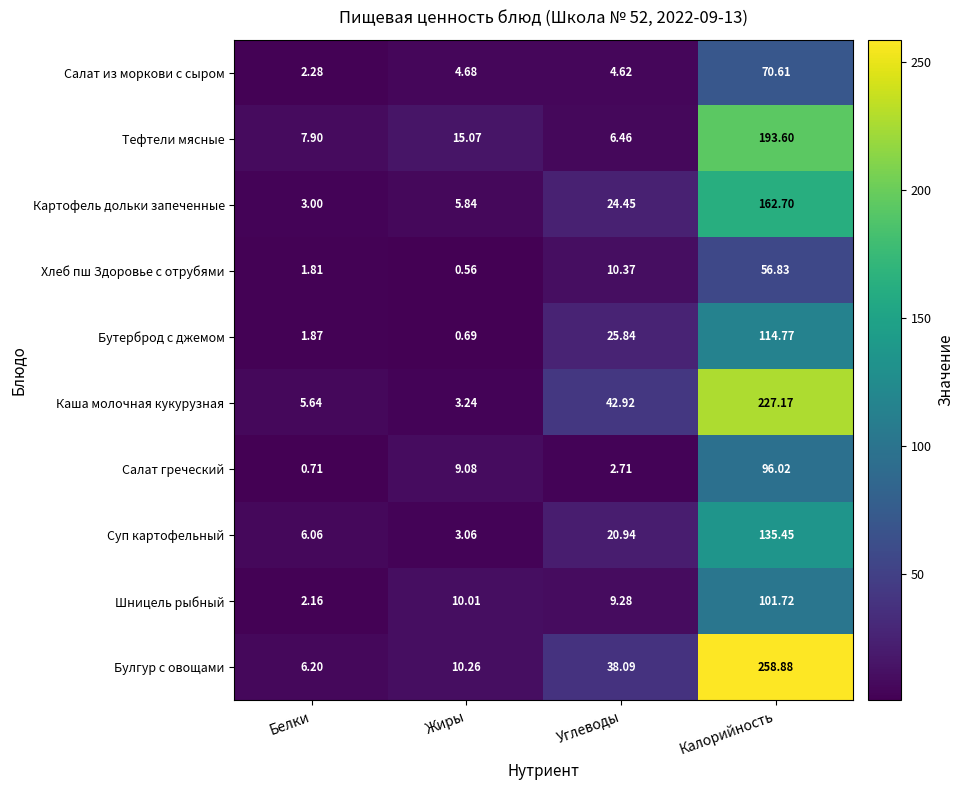

Rank the categories by Суп картофельный value from lowest to highest.

Жиры, Белки, Углеводы, Калорийность